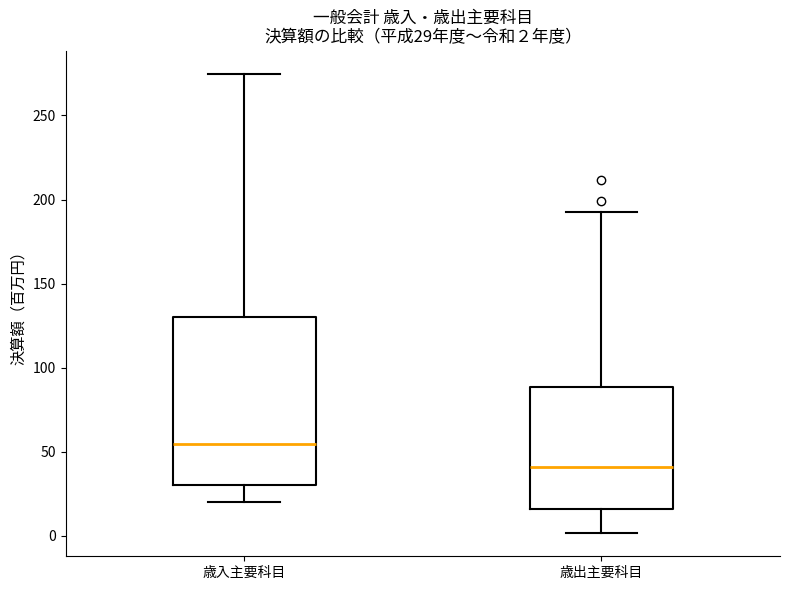

Which box is the tallest, from its lower edge to its upper edge?

歳入主要科目